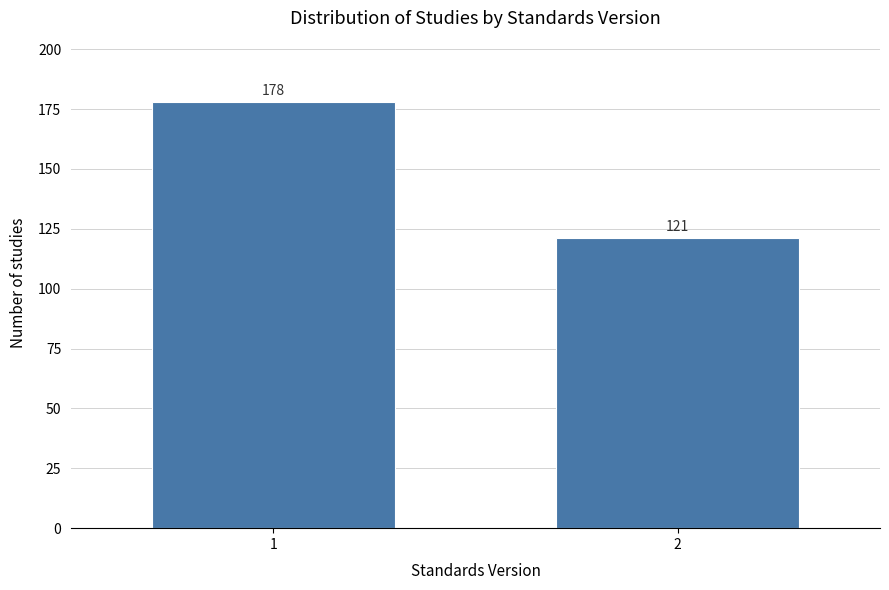

Reading left to right, list all the values displayed in this chart.

1=178	2=121